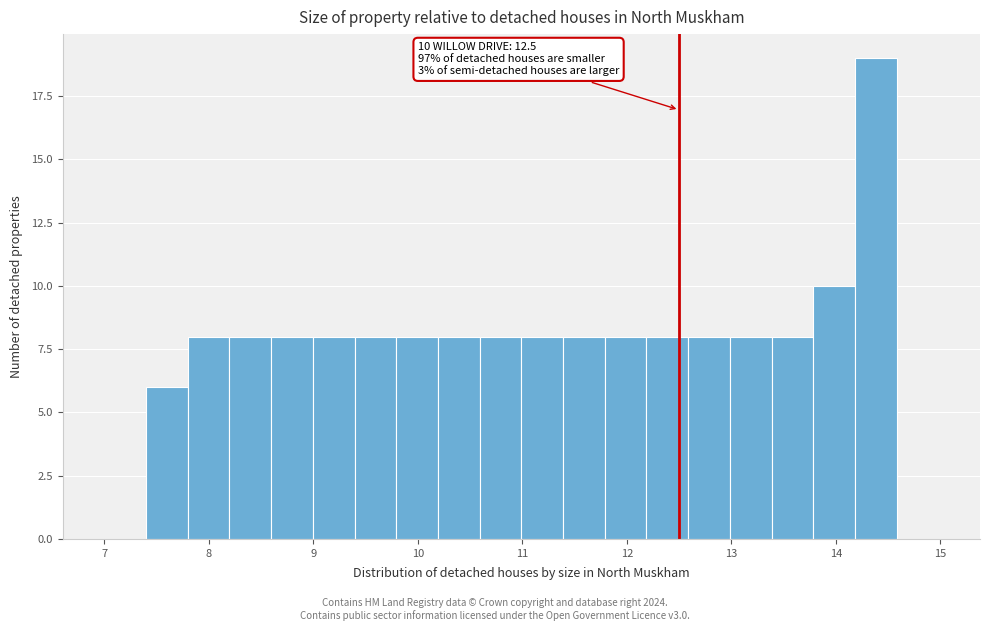

Around what value on the x-axis is the tallest bar? Give the approximate position of its centre, as read against the axis.

14.4